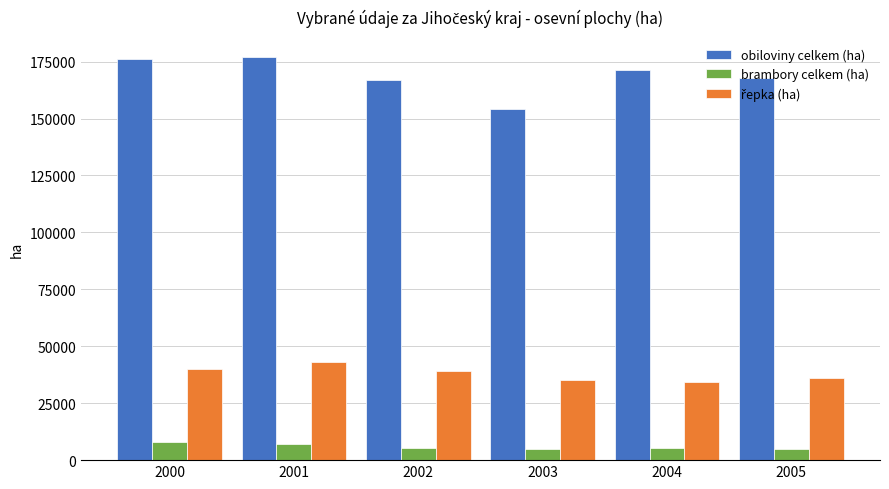

What is the sum of the obiloviny celkem (ha) values at 2002 and 2000?

343058